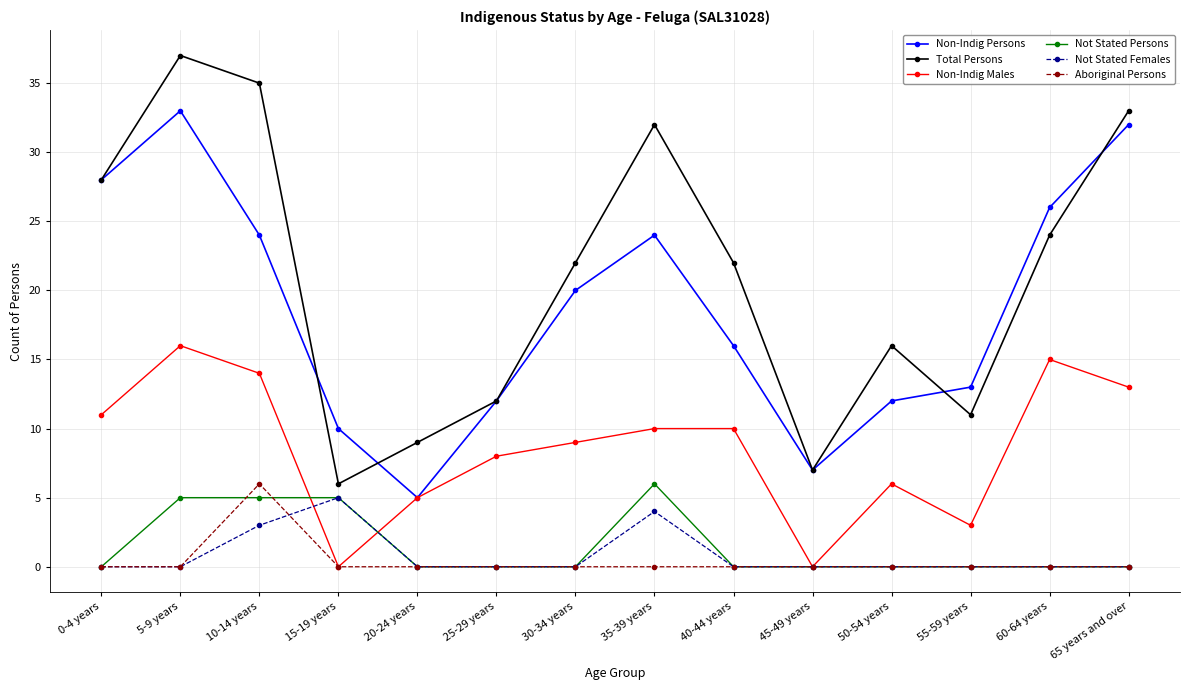

What is the maximum value for Not Stated Females?

5